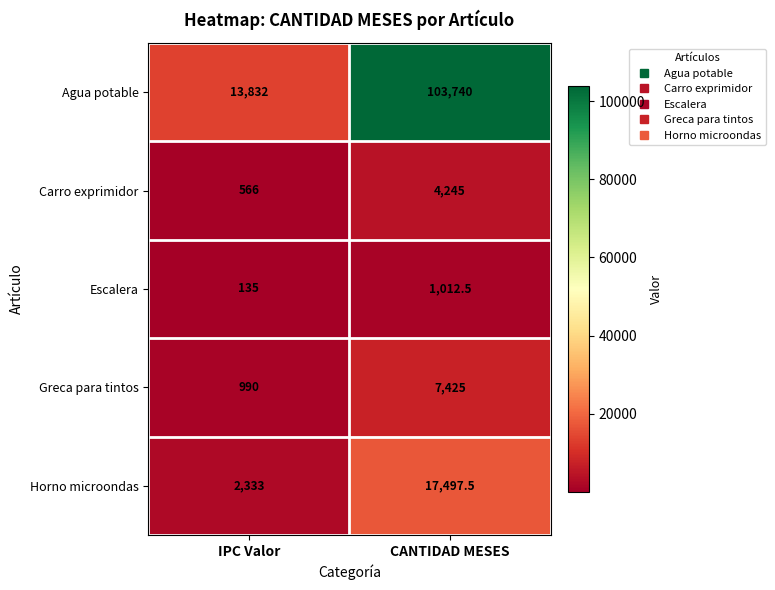

Which series has the largest range (max minus min)?

Agua potable